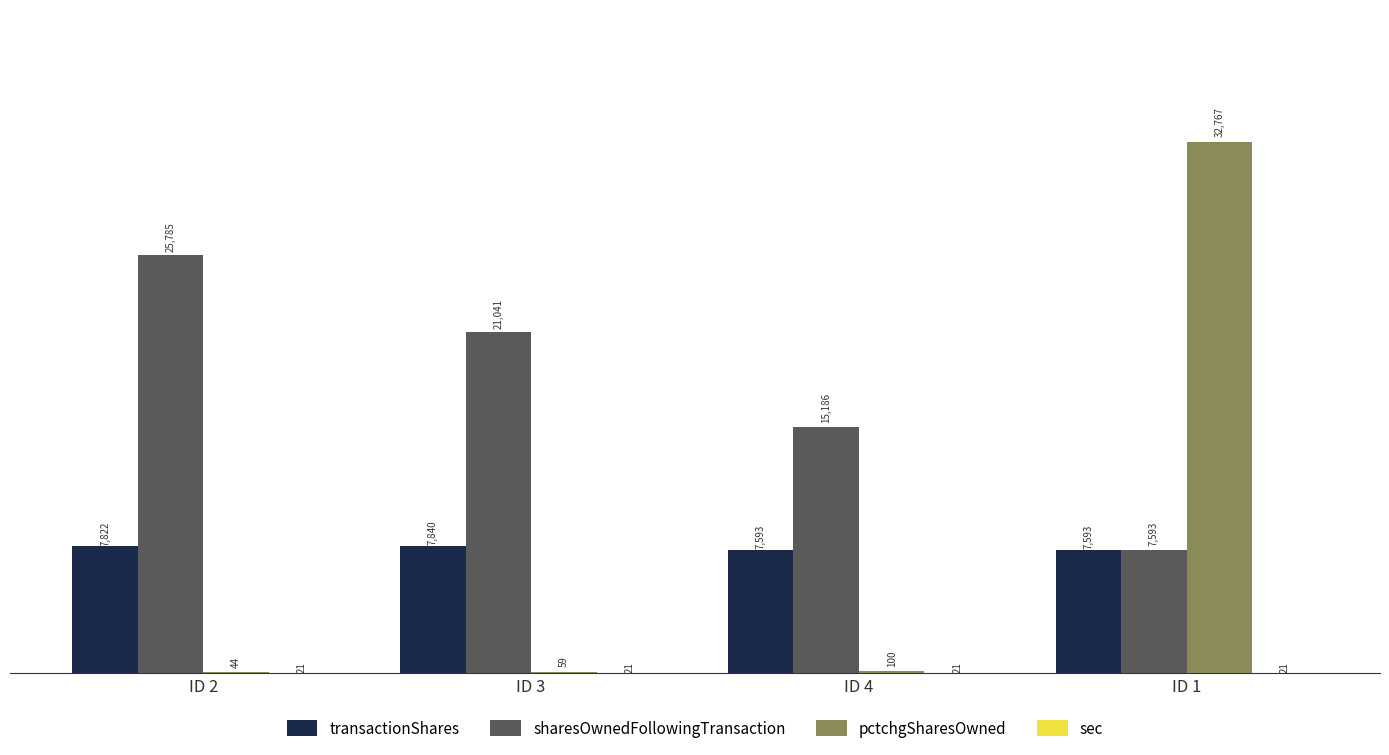

Is it true that pctchgSharesOwned equals 32767 at ID 1?

True